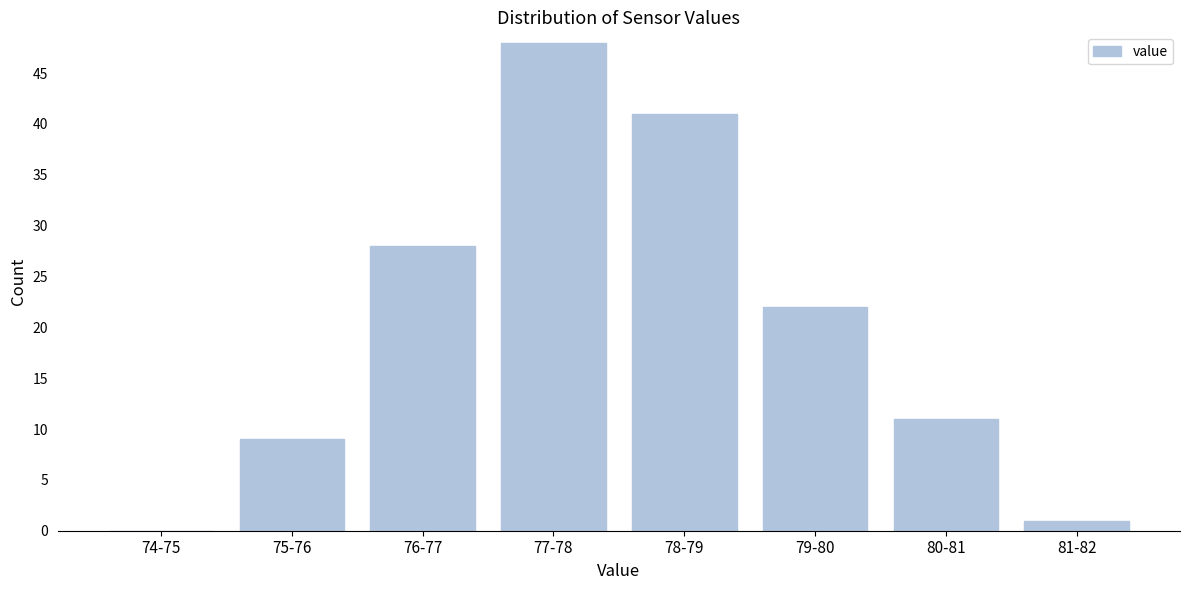

Reading left to right, list all the values displayed in this chart.

74-75=0	75-76=9	76-77=28	77-78=48	78-79=41	79-80=22	80-81=11	81-82=1